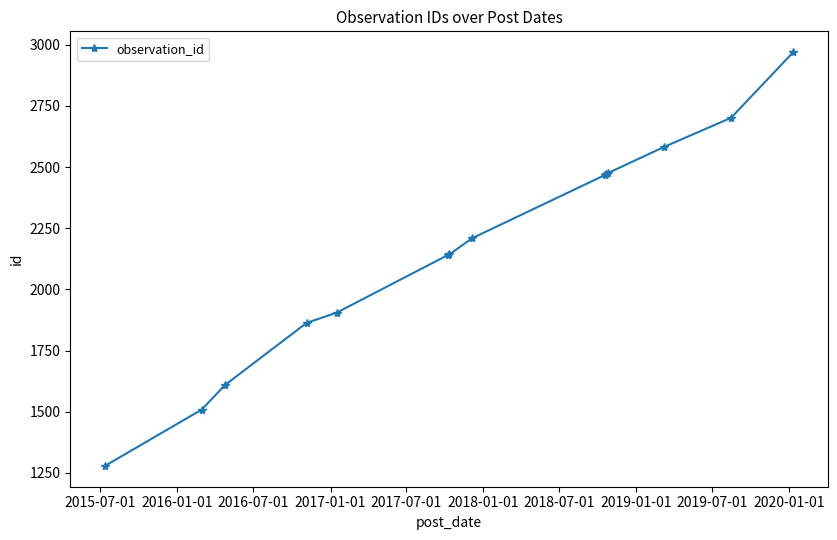

How many lines are shown in the chart?

1